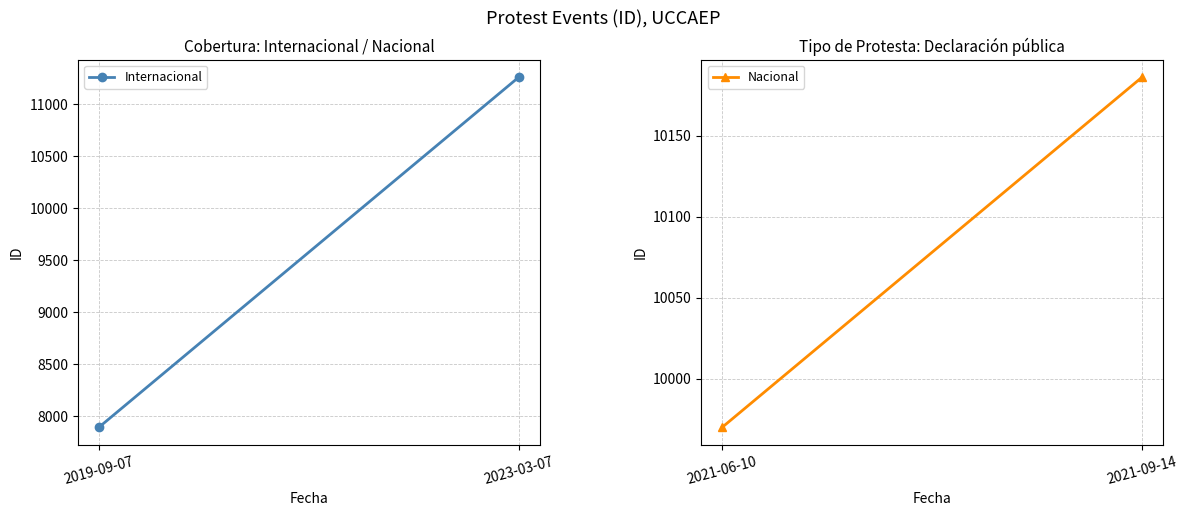

How many distinct data groups are displayed?

2